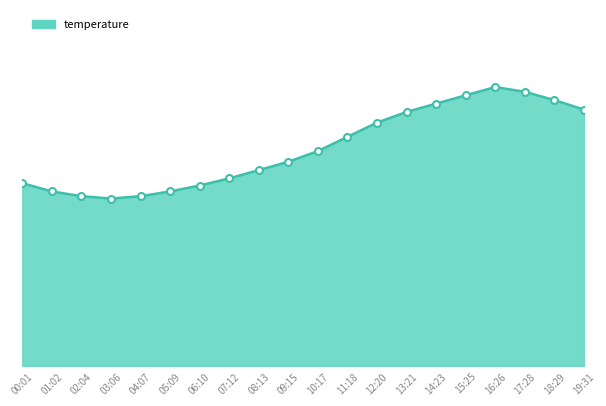

What is the difference between the maximum and minimum values?

9.4